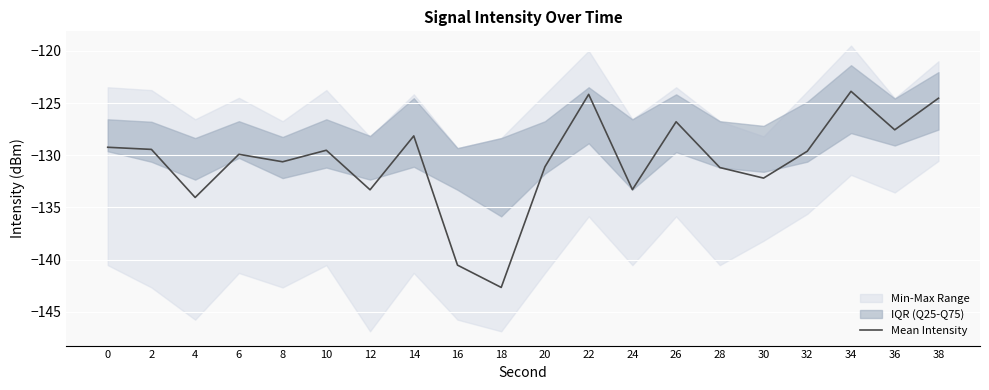

Is it true that the value at 18 is -231.1?

False